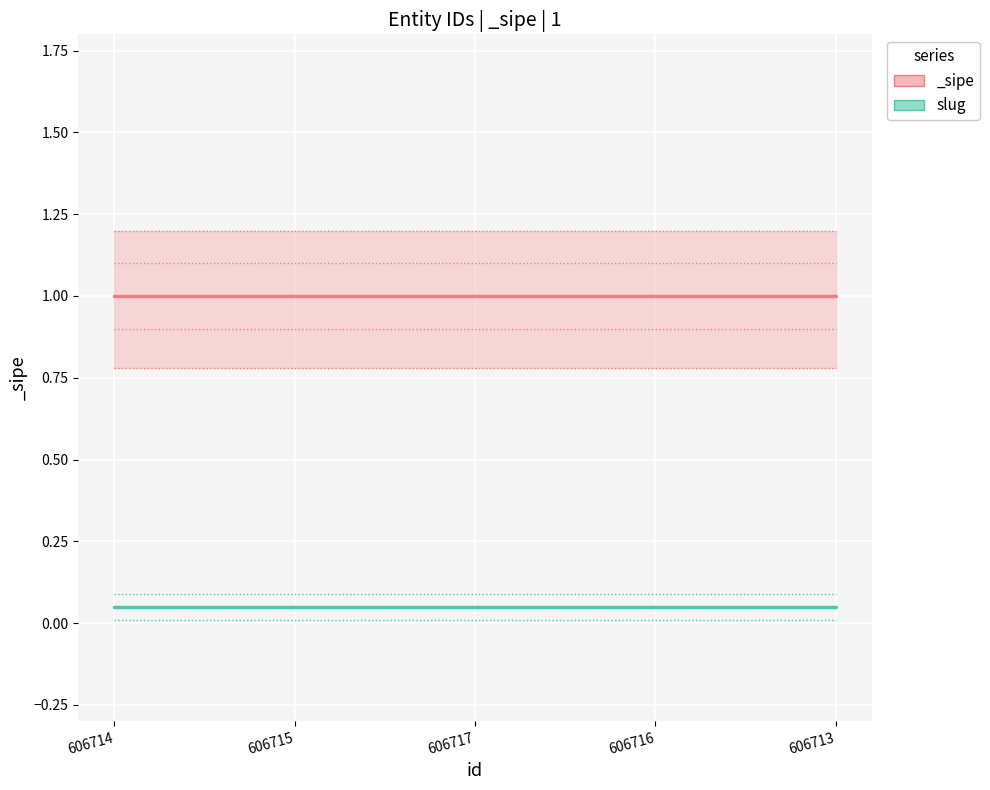

How many lines are shown in the chart?

3